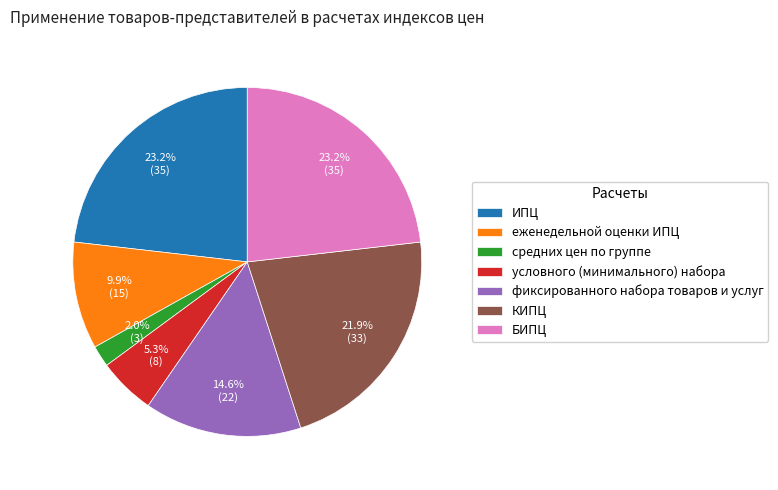

Combined, what portion of the pie is ИПЦ and еженедельной оценки ИПЦ?

33.1%